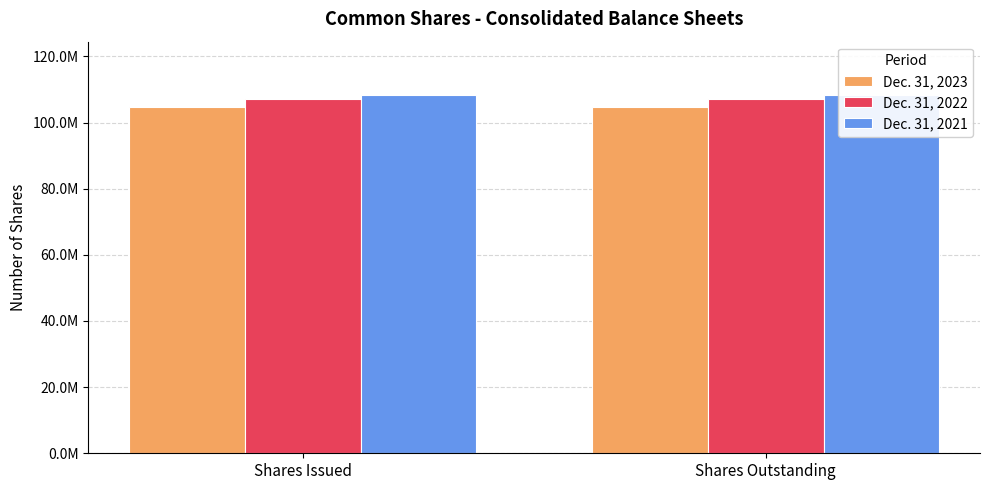

Is it true that Dec. 31, 2023 equals 52574830 at Shares Issued?

False